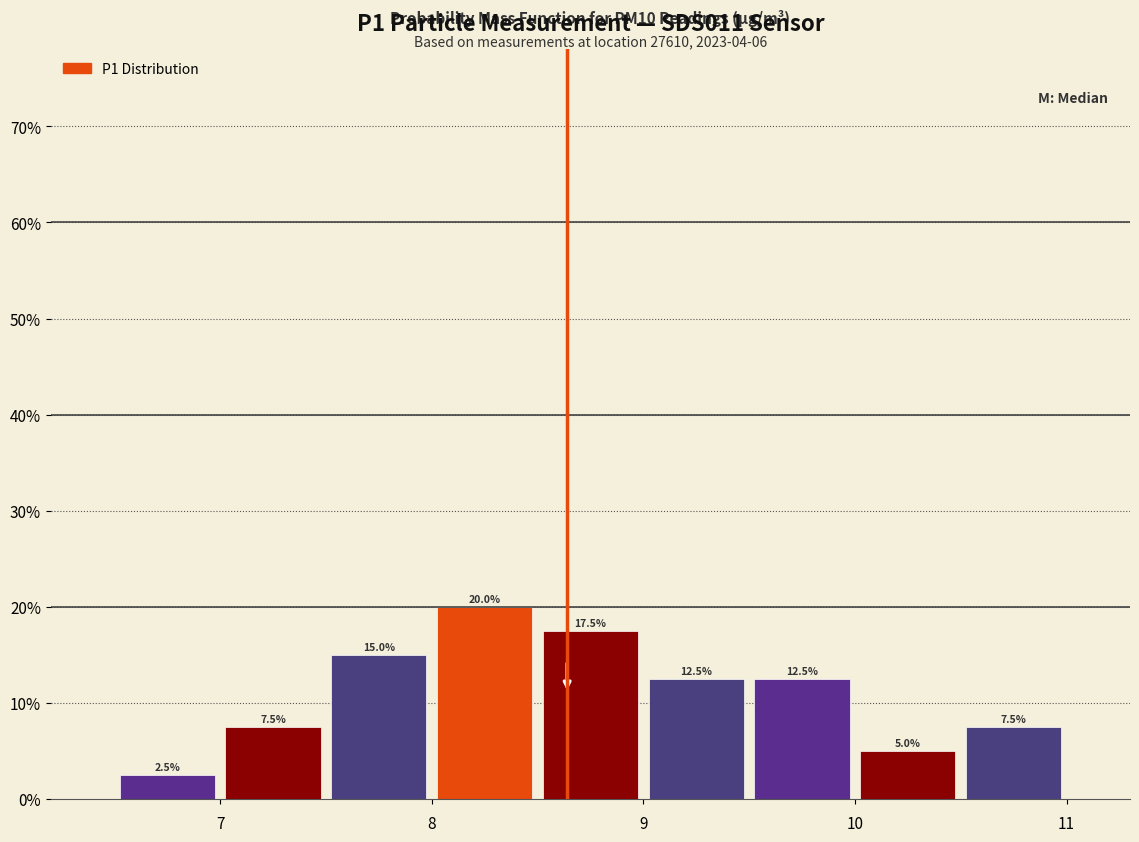

Reading left to right, transcribe this chart: for each bar, give the range it covers on the x-axis and its height.

6.5 to 7.0: 2.5
7.0 to 7.5: 7.5
7.5 to 8.0: 15.0
8.0 to 8.5: 20.0
8.5 to 9.0: 17.5
9.0 to 9.5: 12.5
9.5 to 10.0: 12.5
10.0 to 10.5: 5.0
10.5 to 11.0: 7.5